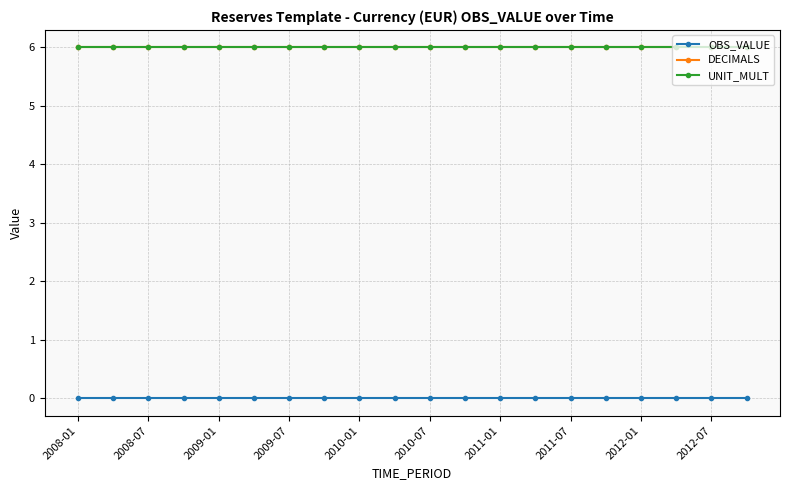

True or false: DECIMALS and OBS_VALUE cross at least once.

False